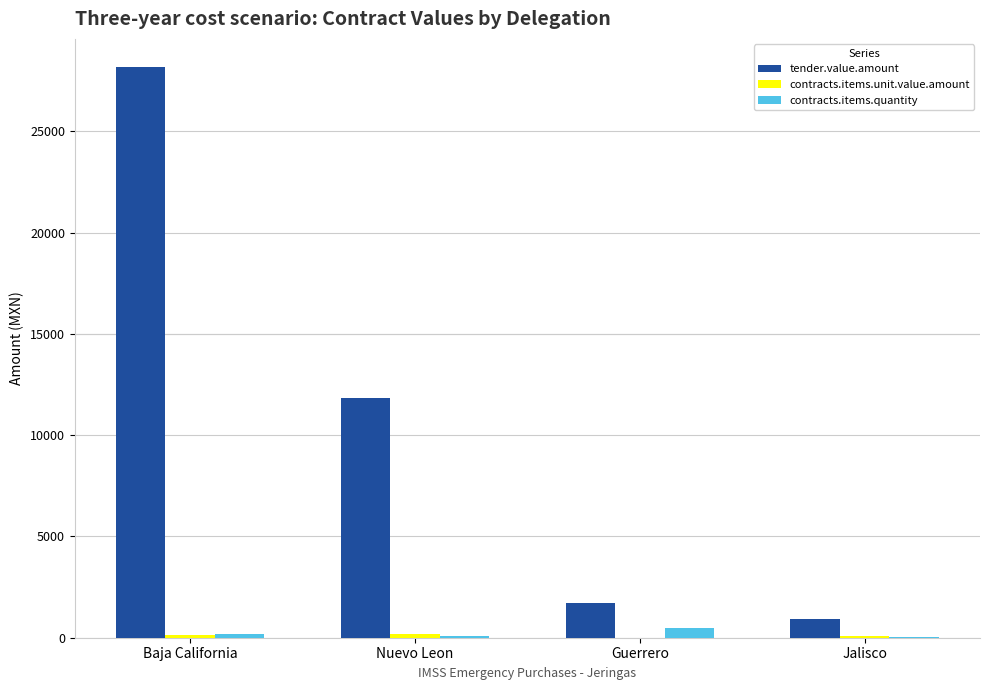

Is it true that tender.value.amount equals 28157.7 at Baja California?

True